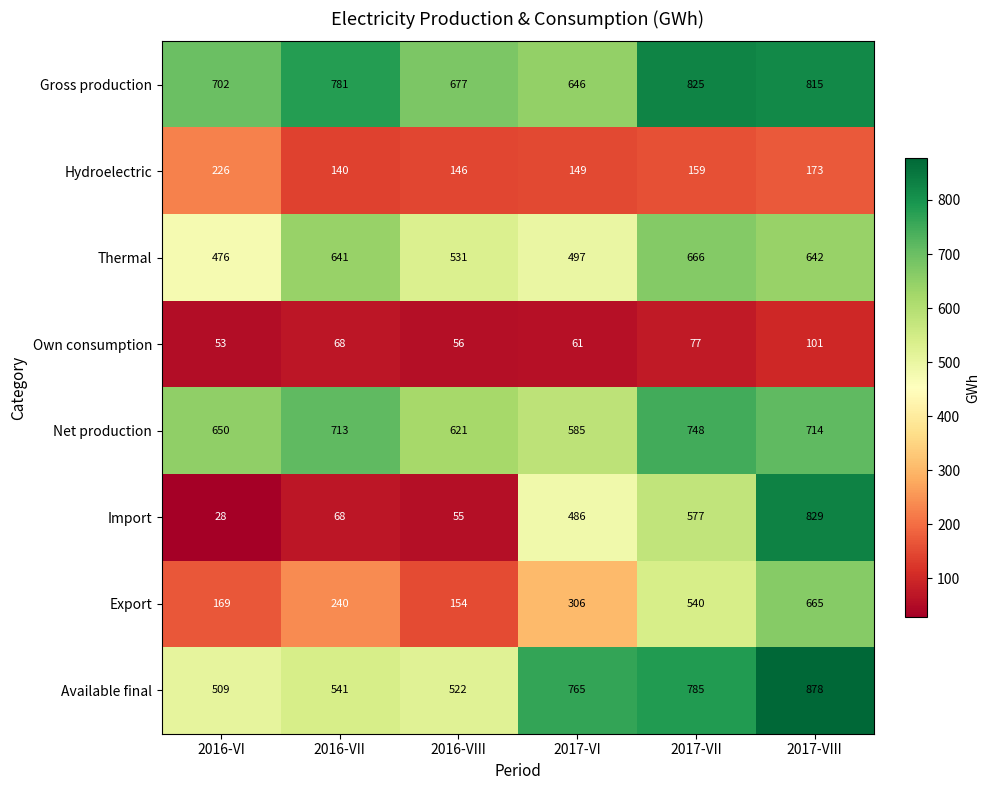

What is the approximate value of Own consumption at 2016-VIII, to the nearest 5?

55